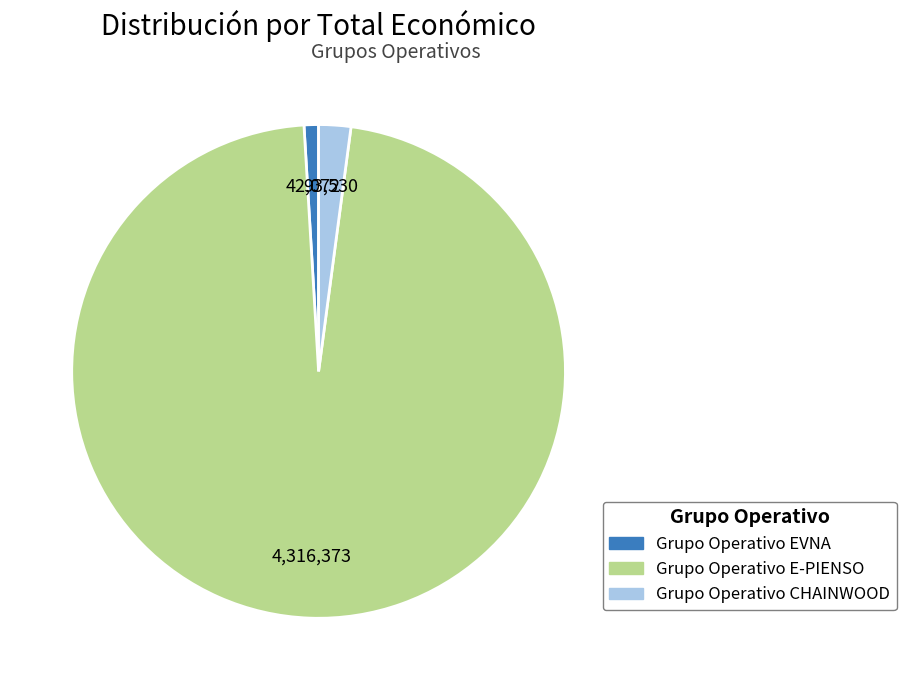

What is the largest slice in the pie chart?

Grupo Operativo E-PIENSO